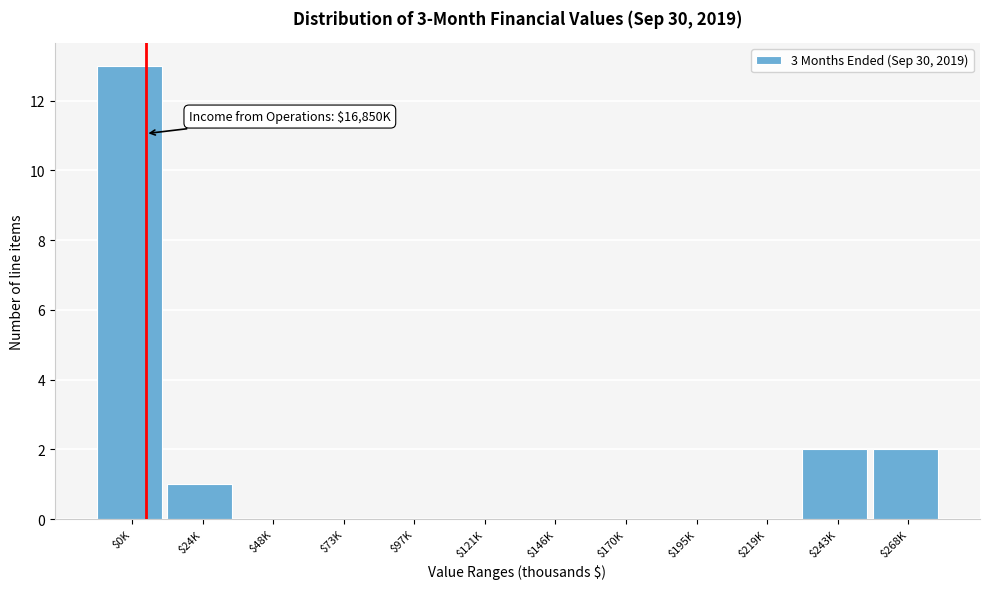

Is it true that the value at $97K is 0?

True